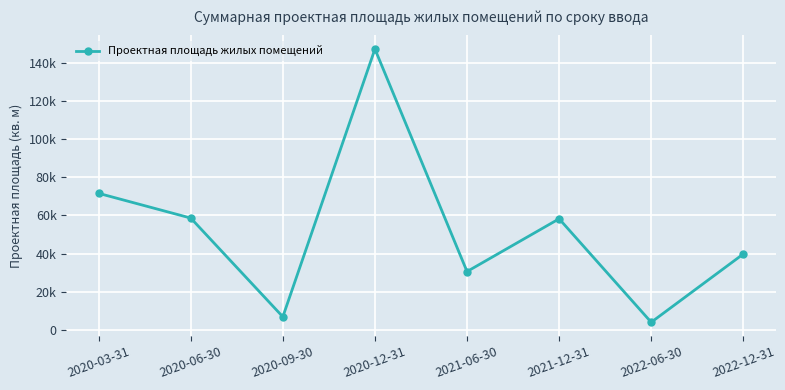

At which category does the data reach its first local peak?

2020-12-31